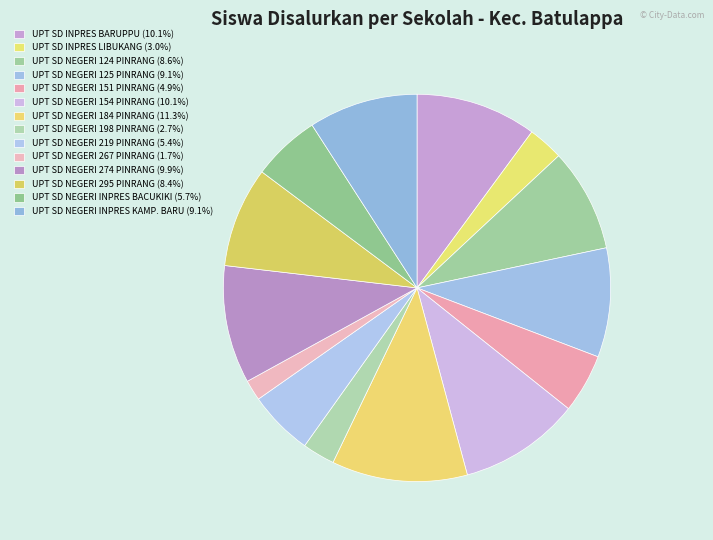

Which slice is the smallest?

UPT SD NEGERI 267 PINRANG